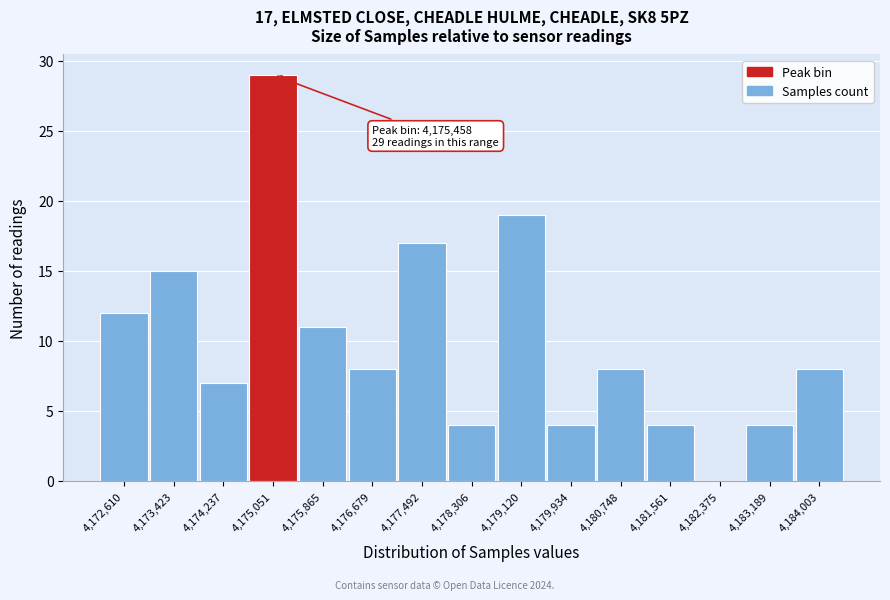

Reading left to right, list all the values displayed in this chart.

4,172,610=12	4,173,423=15	4,174,237=7	4,175,051=29	4,175,865=11	4,176,679=8	4,177,492=17	4,178,306=4	4,179,120=19	4,179,934=4	4,180,748=8	4,181,561=4	4,182,375=0	4,183,189=4	4,184,003=8